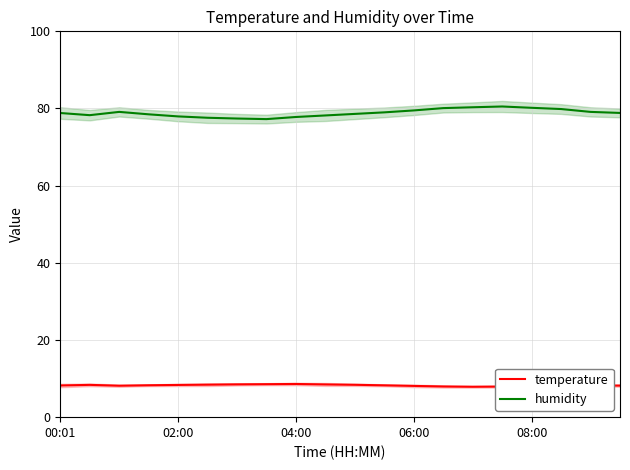

Where does the temperature series first go above 8?

00:01